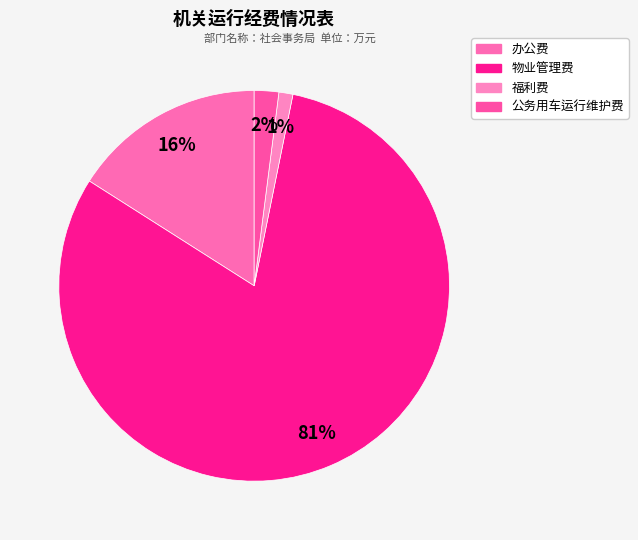

To the nearest percent, what is the average slice percentage?

25%